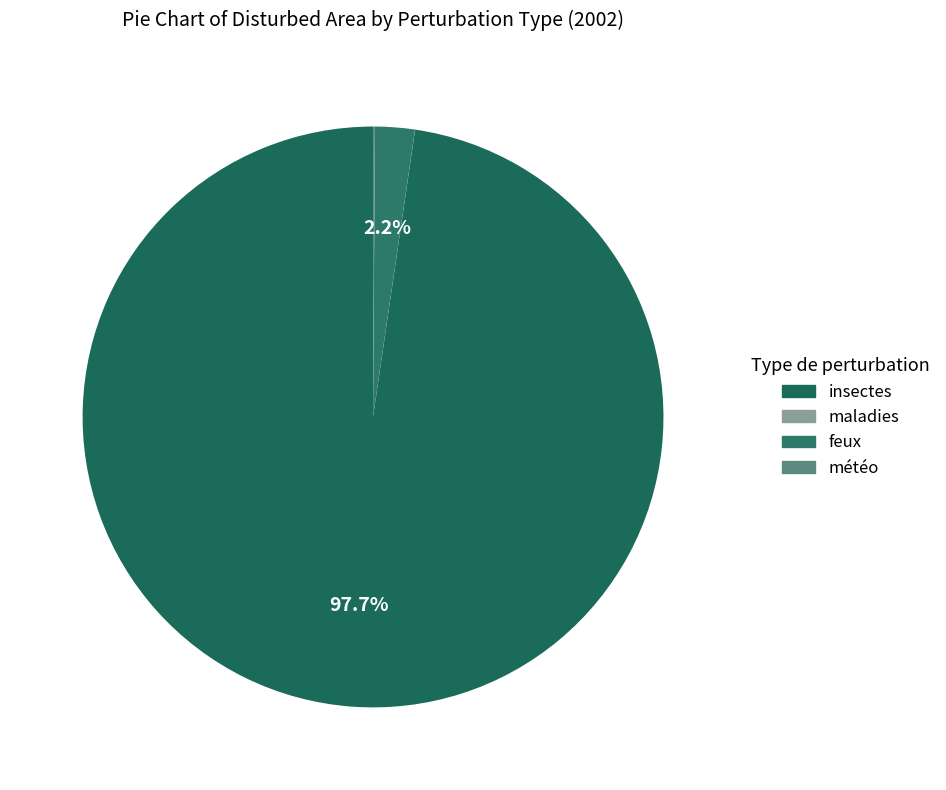

True or false: feux accounts for 2% of the total.

True